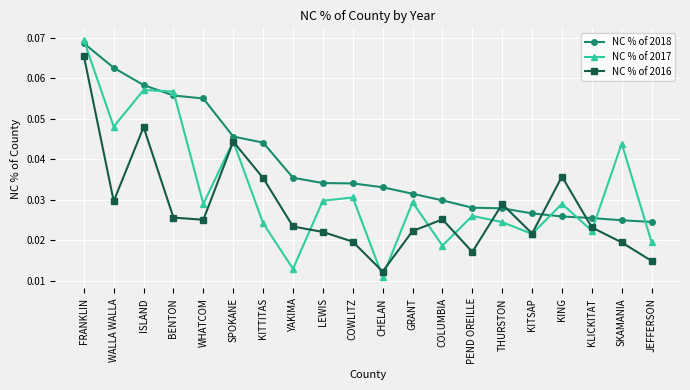

Is the value of NC % of 2017 at KING greater than the value of NC % of 2016 at LEWIS?

Yes